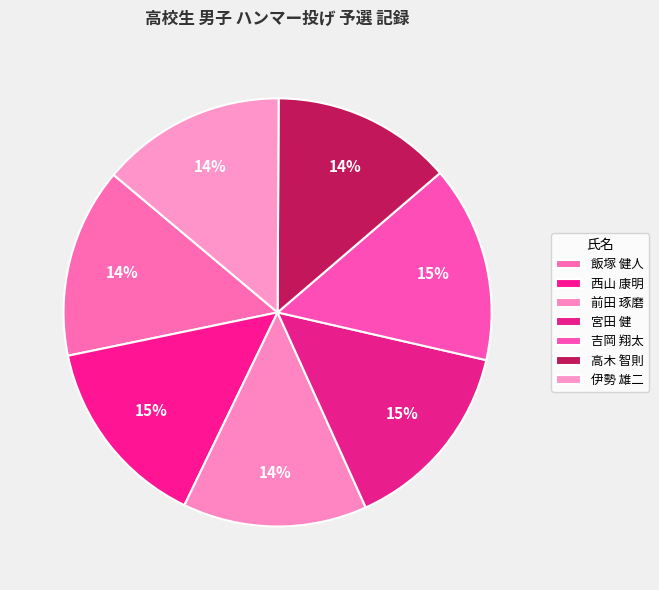

How many slices are in this pie chart?

7